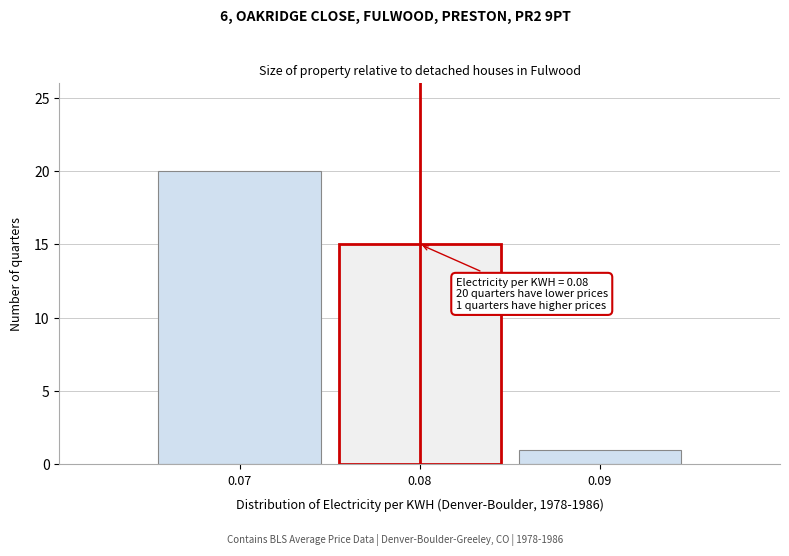

Reading left to right, what are all the values shown in this chart?

20	15	1